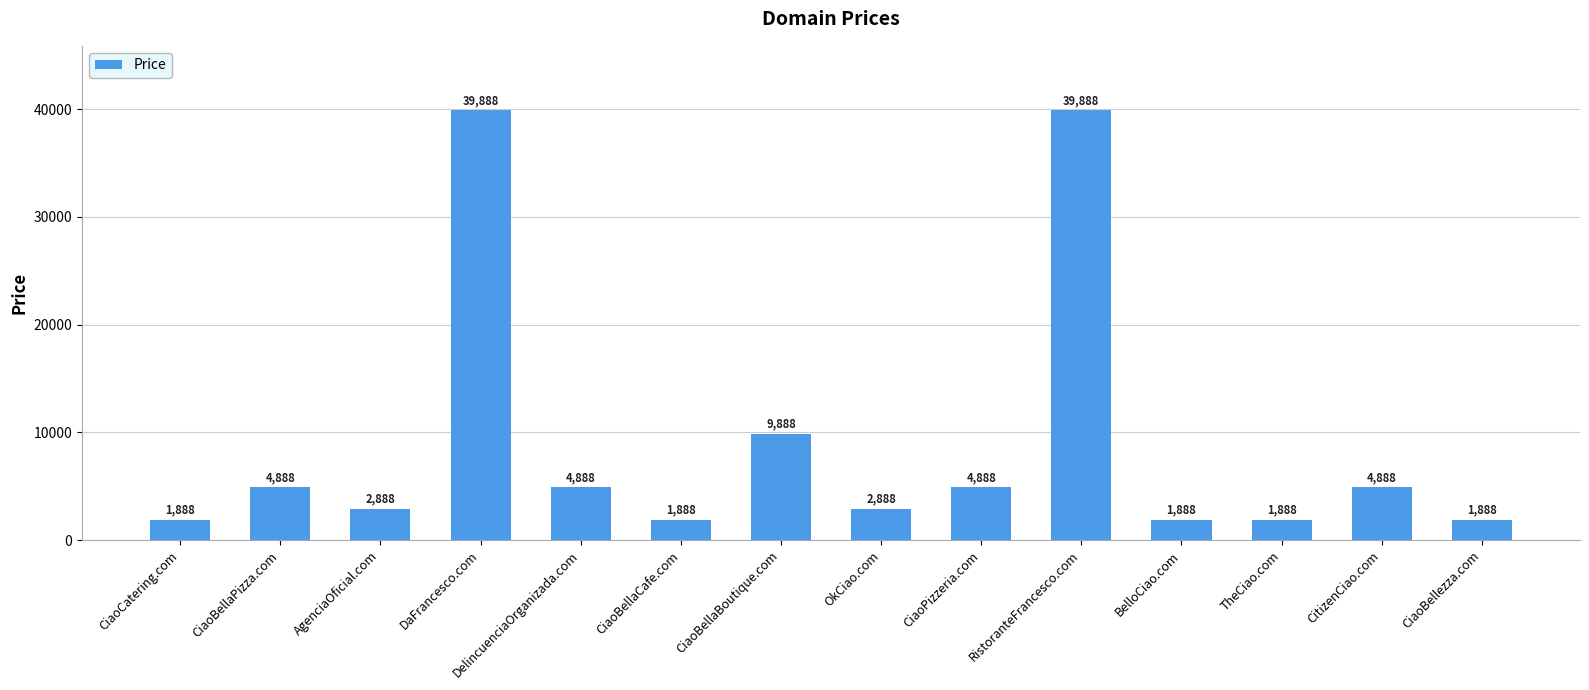

What is the value of the 13th bar from the left?

4888